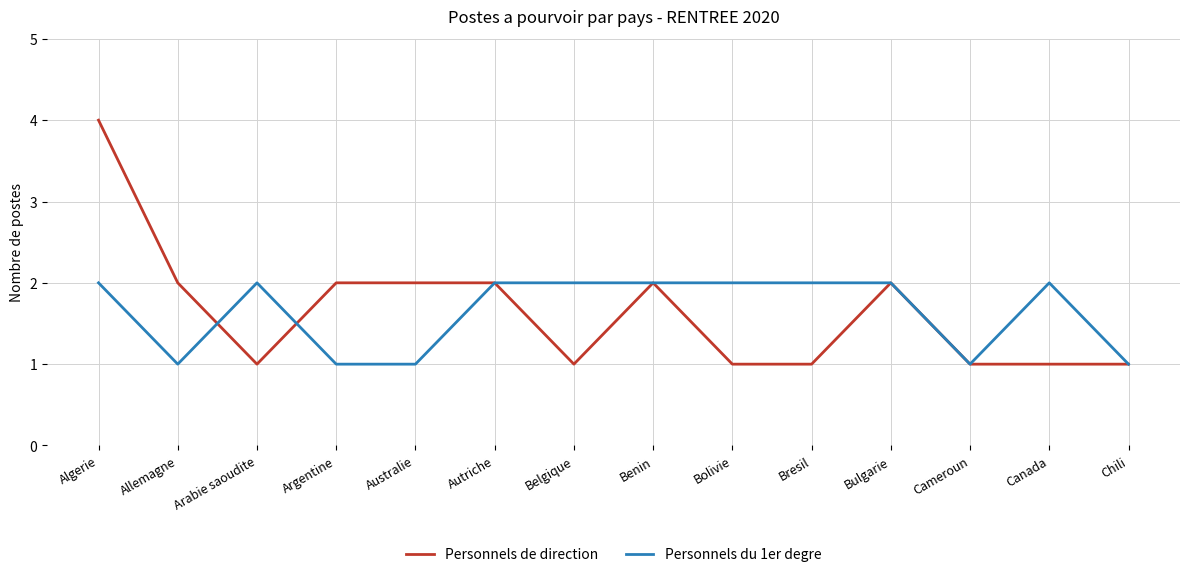

Count the Personnels de direction values in the range 1 to 2.

13